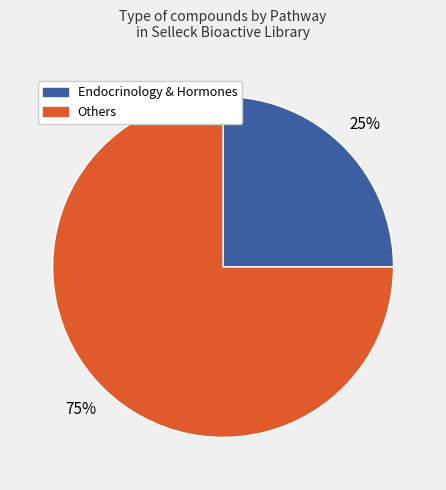

How many segments does this pie chart have?

2